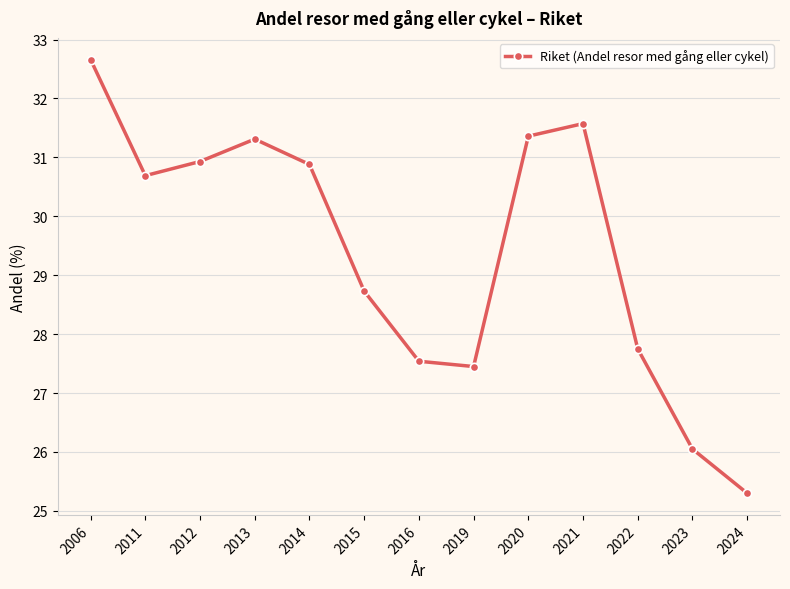

What is the ratio of the value at 2011 to the value at 2021?

1.0